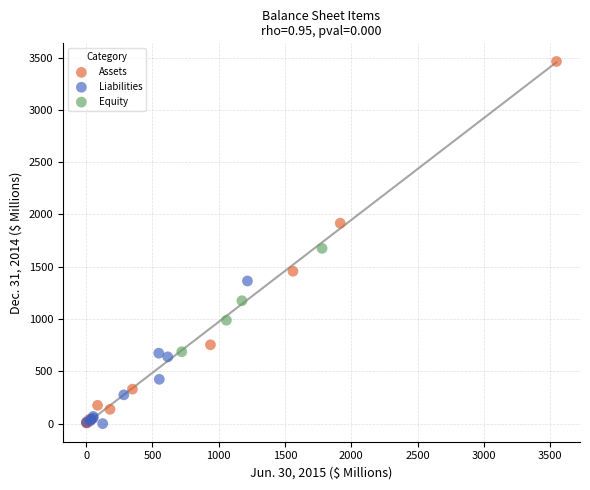

Which series reaches the maximum Y coordinate?

Assets